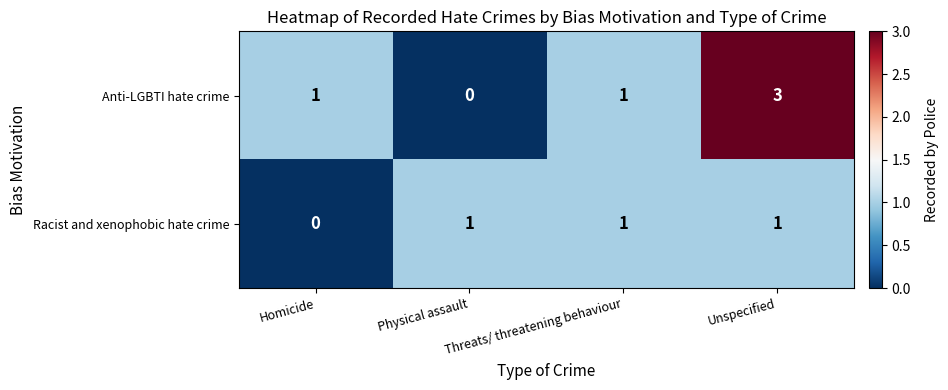

The value of Racist and xenophobic hate crime at Physical assault is 2. True or false?

False